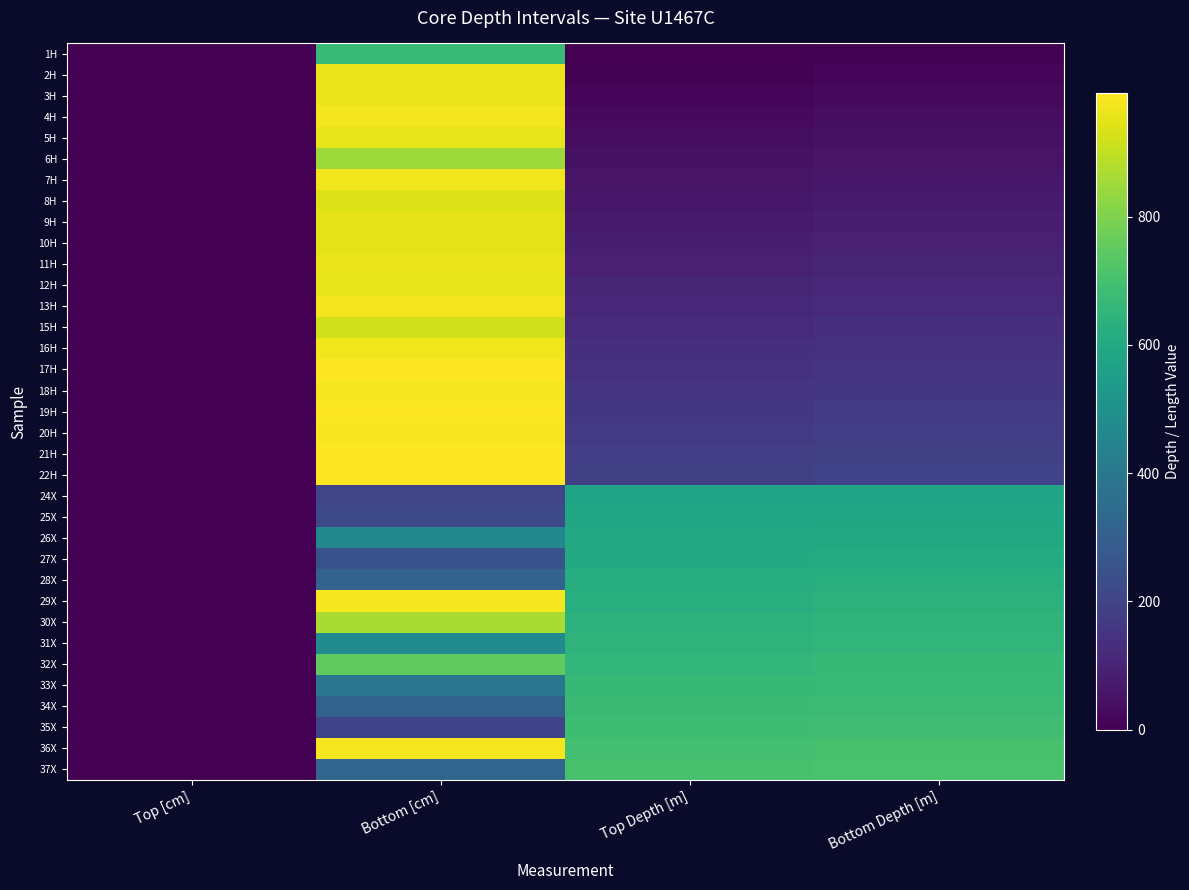

What is the maximum value shown in the chart?

992.0